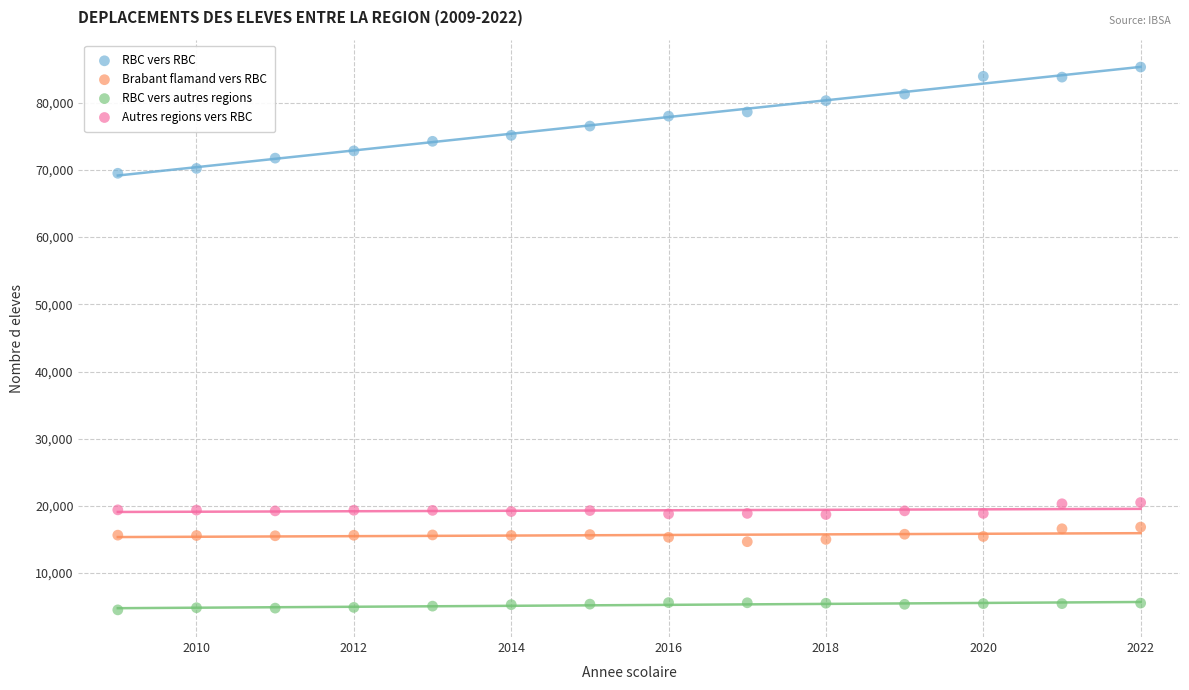

Which series contains the highest Y value?

RBC vers RBC